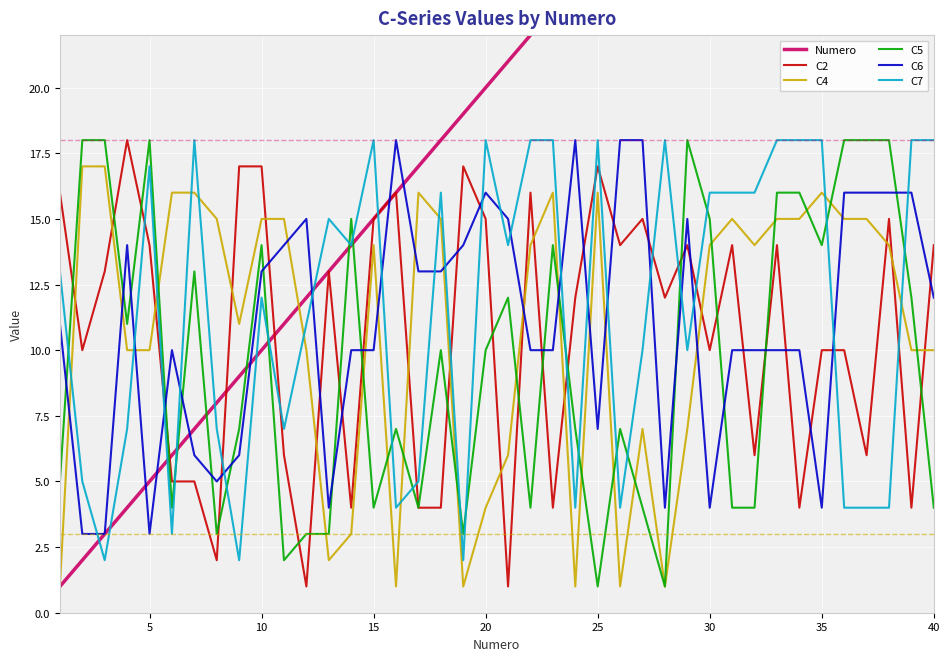

True or false: C2 has a value of 4 at 15.

False